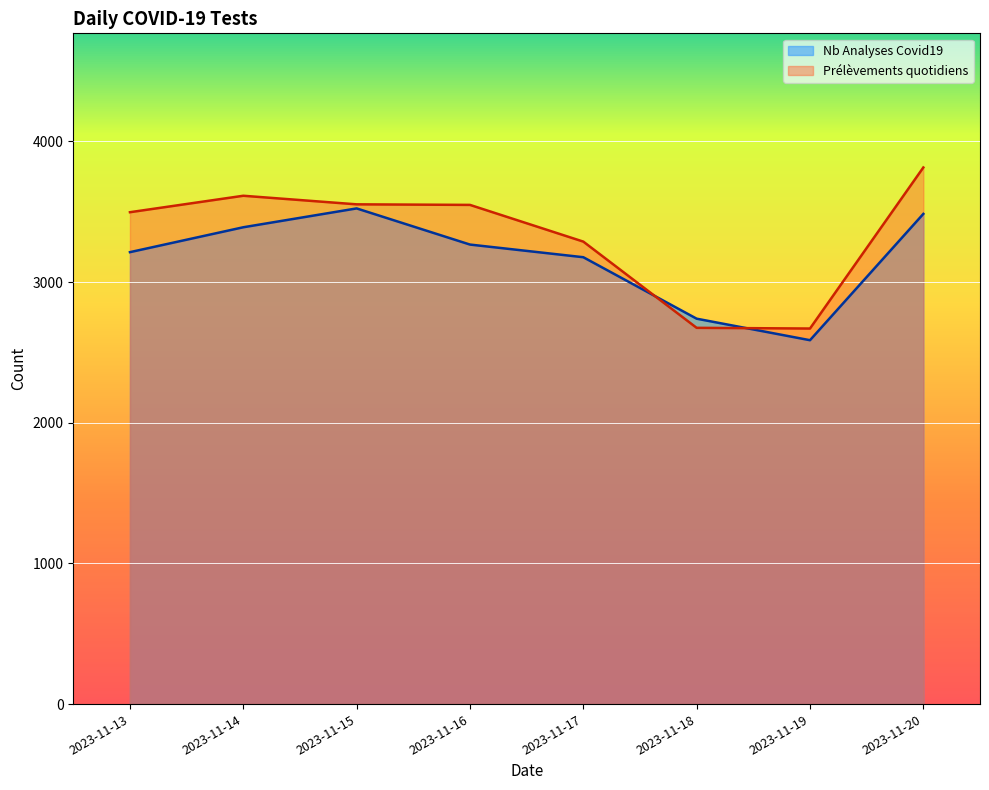

What is the value of the Nb Analyses Covid19 point at the 5th from the left?

3177